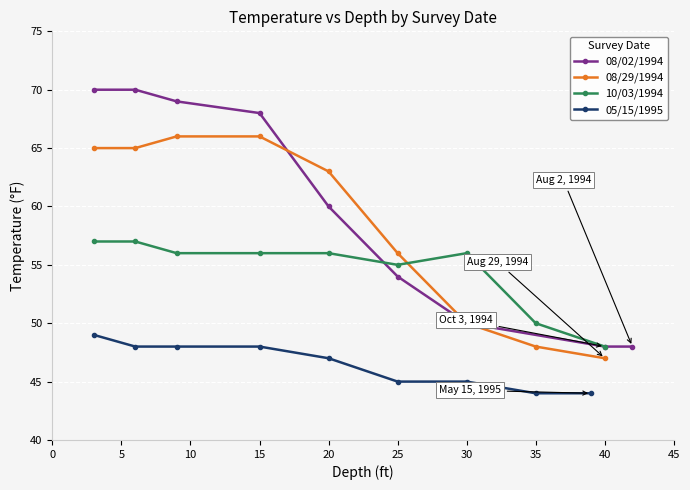

Rank the series by their maximum value, from highest to lowest.

08/02/1994, 08/29/1994, 10/03/1994, 05/15/1995